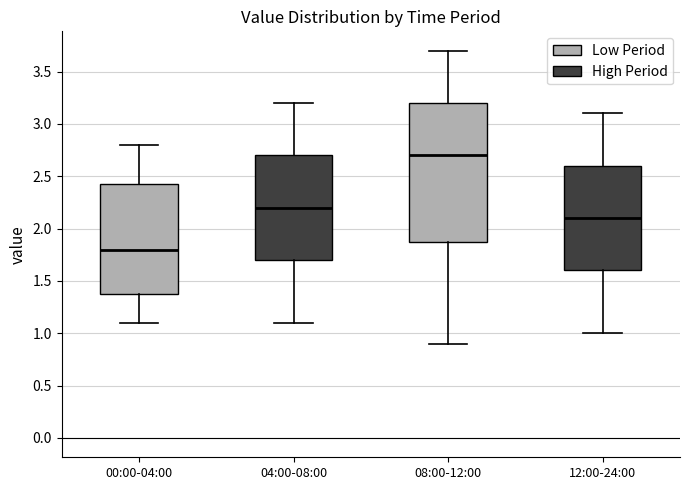

Where does the upper whisker of the box for 00:00-04:00 end on the y-axis? The values are not printed on the chart, so give them approximately, as read against the axis.

2.80